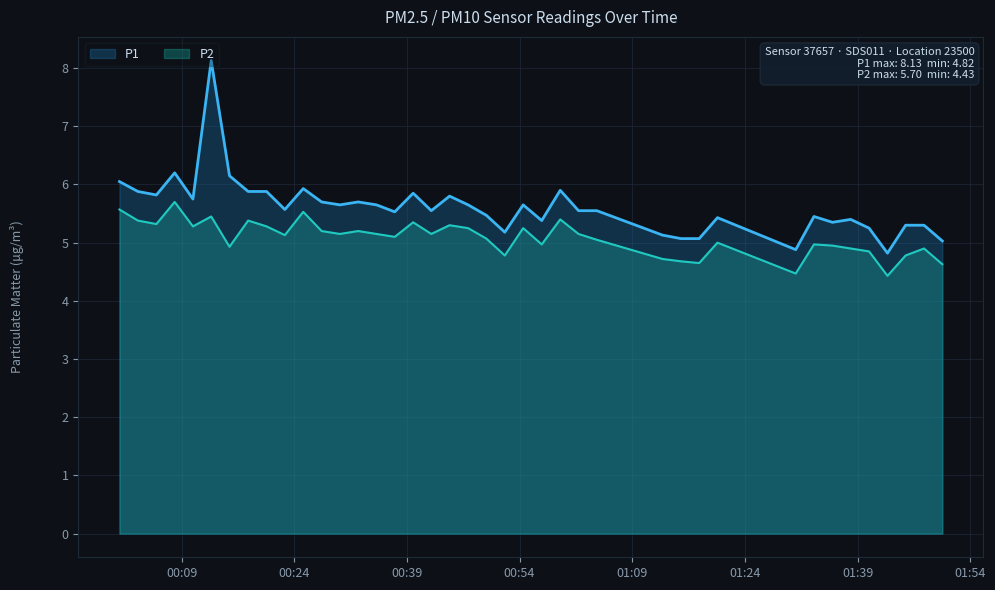

Reading left to right, transcribe all the data shown in this chart.

P1: 2023-08-20T00:00:44=6.0	2023-08-20T00:03:11=5.9	2023-08-20T00:05:39=5.8	2023-08-20T00:08:05=6.2	2023-08-20T00:10:31=5.8	2023-08-20T00:12:57=8.1	2023-08-20T00:15:23=6.2	2023-08-20T00:17:52=5.9	2023-08-20T00:20:19=5.9	2023-08-20T00:22:45=5.6	2023-08-20T00:25:12=5.9	2023-08-20T00:27:39=5.7	2023-08-20T00:30:05=5.7	2023-08-20T00:32:31=5.7	2023-08-20T00:34:57=5.7	2023-08-20T00:37:23=5.5	2023-08-20T00:39:50=5.8	2023-08-20T00:42:15=5.5	2023-08-20T00:44:41=5.8	2023-08-20T00:47:09=5.7	2023-08-20T00:49:35=5.5	2023-08-20T00:52:02=5.2	2023-08-20T00:54:29=5.7	2023-08-20T00:56:57=5.4	2023-08-20T00:59:25=5.9	2023-08-20T01:01:51=5.5	2023-08-20T01:04:17=5.5	2023-08-20T01:13:02=5.1	2023-08-20T01:15:29=5.1	2023-08-20T01:17:55=5.1	2023-08-20T01:20:21=5.4	2023-08-20T01:30:46=4.9	2023-08-20T01:33:12=5.5	2023-08-20T01:35:40=5.3	2023-08-20T01:38:05=5.4	2023-08-20T01:40:32=5.2	2023-08-20T01:42:59=4.8	2023-08-20T01:45:24=5.3	2023-08-20T01:47:51=5.3	2023-08-20T01:50:17=5.0
P2: 2023-08-20T00:00:44=5.6	2023-08-20T00:03:11=5.4	2023-08-20T00:05:39=5.3	2023-08-20T00:08:05=5.7	2023-08-20T00:10:31=5.3	2023-08-20T00:12:57=5.5	2023-08-20T00:15:23=4.9	2023-08-20T00:17:52=5.4	2023-08-20T00:20:19=5.3	2023-08-20T00:22:45=5.1	2023-08-20T00:25:12=5.5	2023-08-20T00:27:39=5.2	2023-08-20T00:30:05=5.2	2023-08-20T00:32:31=5.2	2023-08-20T00:34:57=5.2	2023-08-20T00:37:23=5.1	2023-08-20T00:39:50=5.3	2023-08-20T00:42:15=5.2	2023-08-20T00:44:41=5.3	2023-08-20T00:47:09=5.2	2023-08-20T00:49:35=5.1	2023-08-20T00:52:02=4.8	2023-08-20T00:54:29=5.2	2023-08-20T00:56:57=5.0	2023-08-20T00:59:25=5.4	2023-08-20T01:01:51=5.2	2023-08-20T01:04:17=5.0	2023-08-20T01:13:02=4.7	2023-08-20T01:15:29=4.7	2023-08-20T01:17:55=4.7	2023-08-20T01:20:21=5.0	2023-08-20T01:30:46=4.5	2023-08-20T01:33:12=5.0	2023-08-20T01:35:40=5.0	2023-08-20T01:38:05=4.9	2023-08-20T01:40:32=4.8	2023-08-20T01:42:59=4.4	2023-08-20T01:45:24=4.8	2023-08-20T01:47:51=4.9	2023-08-20T01:50:17=4.6